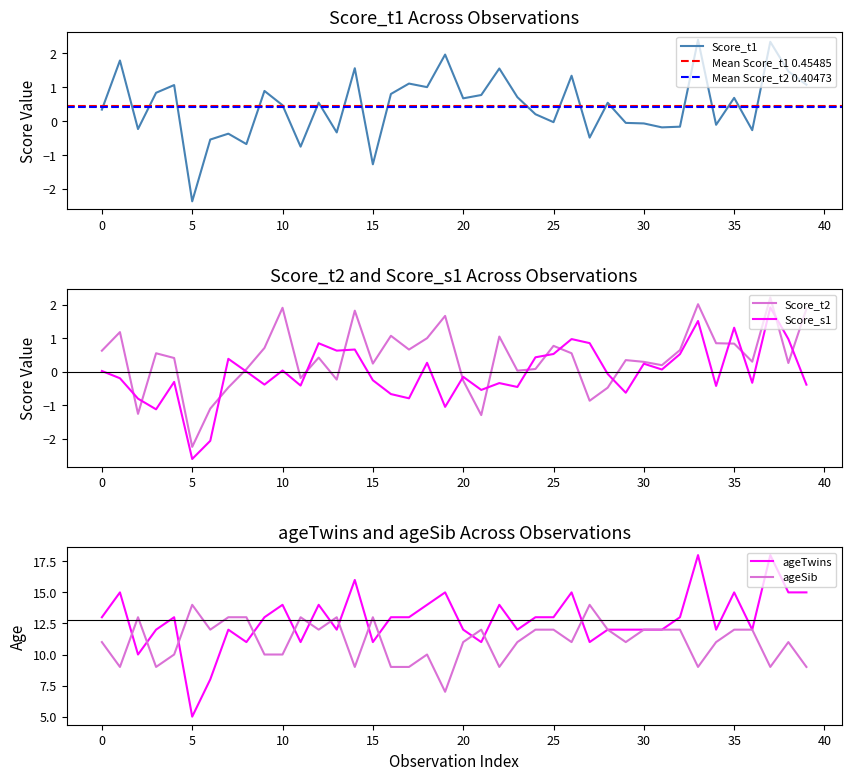

The ageTwins series shows 15 at 35. True or false?

True